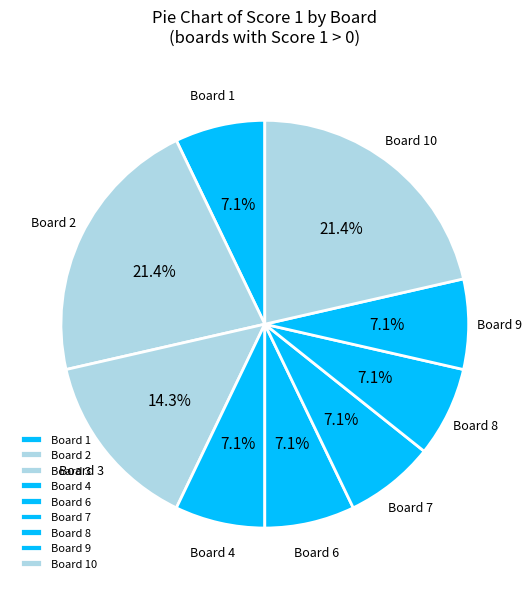

Is the sum of Board 2 and Board 6 greater than half?

No